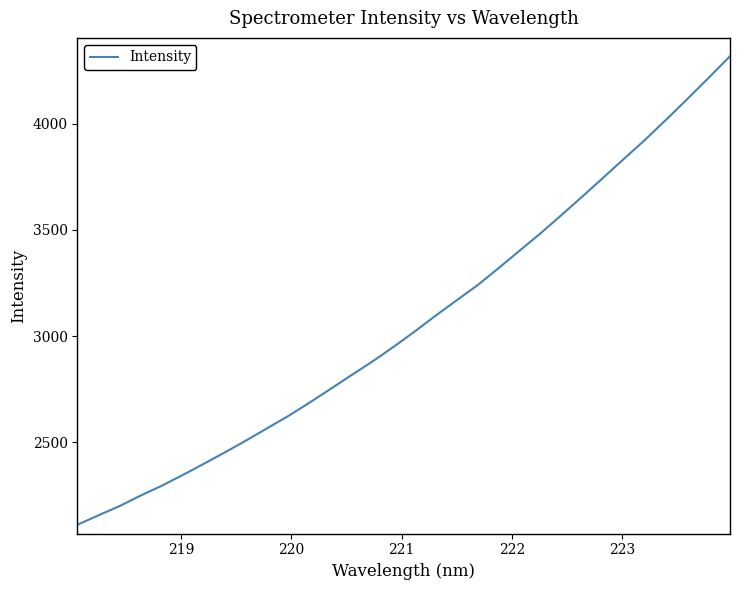

Count the number of values greater than 3021.

16